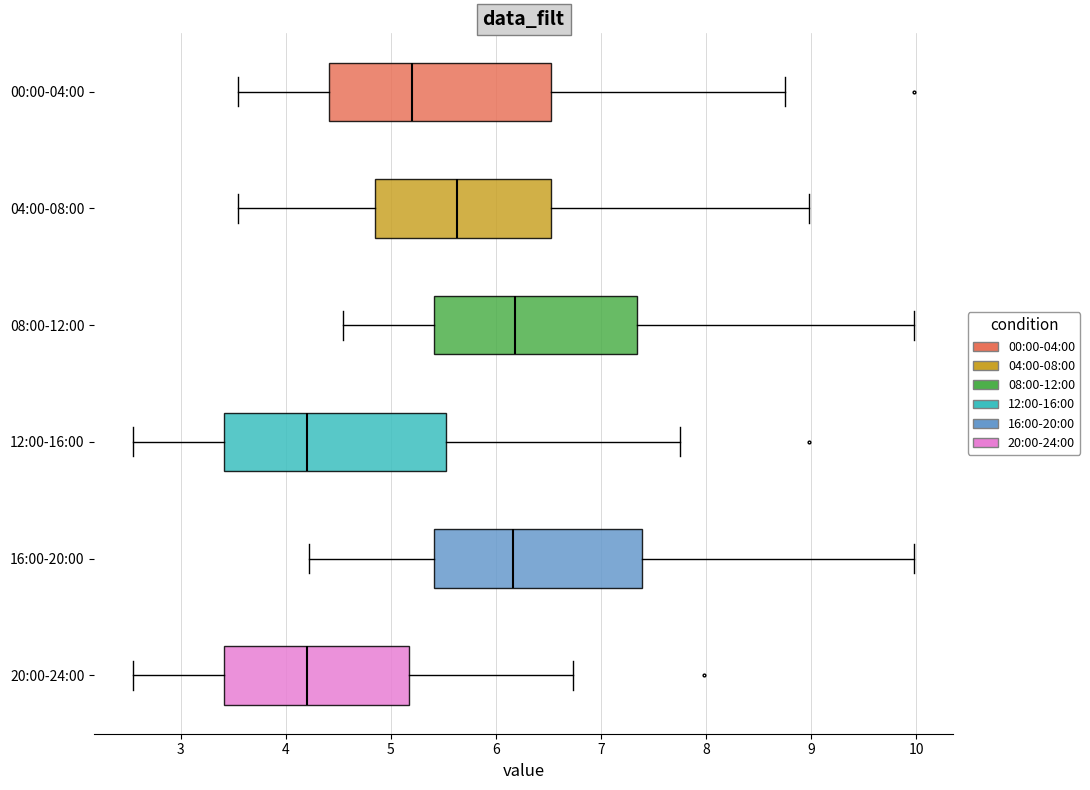

Reading bottom to top, transcribe this box plot: for each box, give where its median line is, the range the box spans, and where its two whiskers end, as read against the x-axis. The values are not printed on the chart, so give them approximately, as read against the axis.

20:00-24:00: median 4.2, box 3.4 to 5.2, whiskers 2.6 to 6.7
16:00-20:00: median 6.2, box 5.4 to 7.4, whiskers 4.2 to 10.0
12:00-16:00: median 4.2, box 3.4 to 5.5, whiskers 2.6 to 7.8
08:00-12:00: median 6.2, box 5.4 to 7.3, whiskers 4.6 to 10.0
04:00-08:00: median 5.6, box 4.9 to 6.5, whiskers 3.6 to 9.0
00:00-04:00: median 5.2, box 4.4 to 6.5, whiskers 3.6 to 8.8